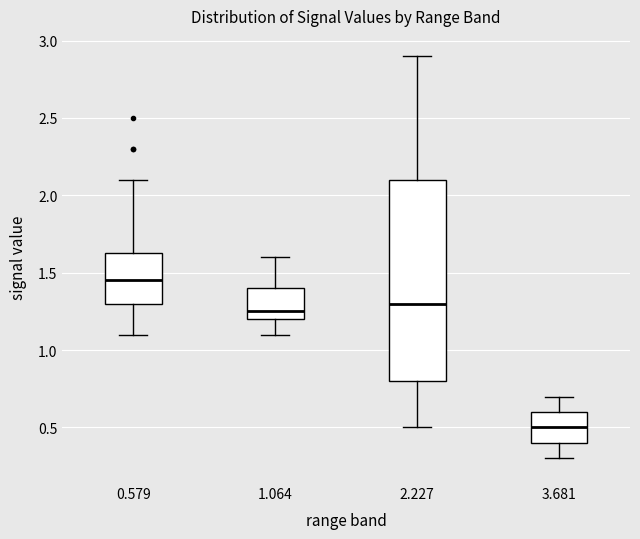

Reading left to right, read every box against the y-axis: the position of its median line, the range the box covers, and the ends of its whiskers. The values are not printed on the chart, so give them approximately, as read against the axis.

0.579: median 1.45, box 1.30 to 1.65, whiskers 1.10 to 2.10
1.064: median 1.25, box 1.20 to 1.40, whiskers 1.10 to 1.60
2.227: median 1.30, box 0.80 to 2.10, whiskers 0.50 to 2.90
3.681: median 0.50, box 0.40 to 0.60, whiskers 0.30 to 0.70